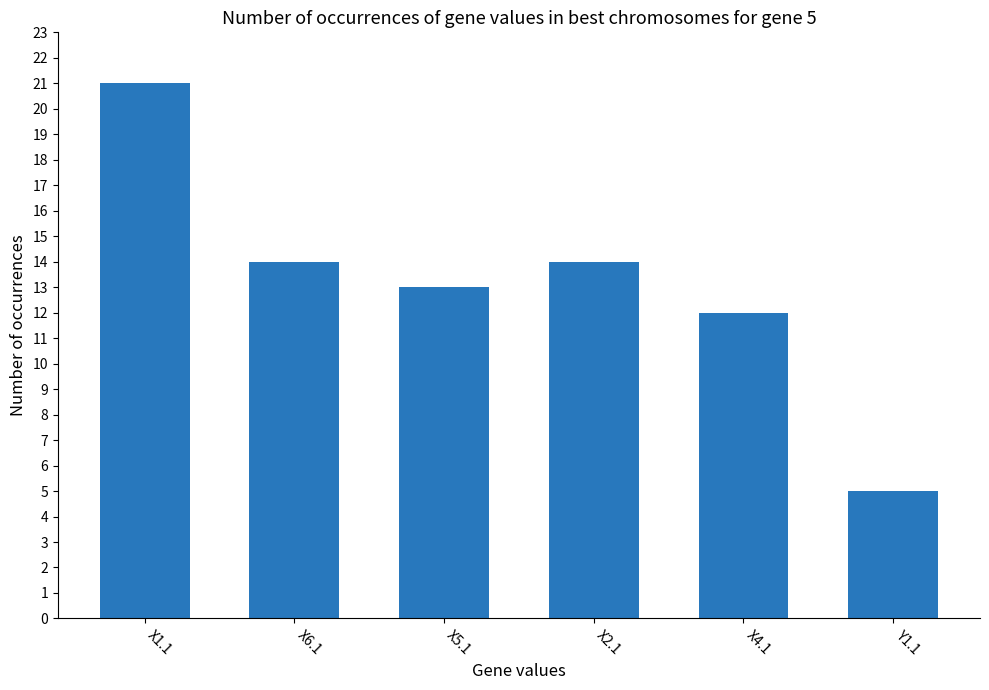

What is the difference between the maximum and minimum values?

16